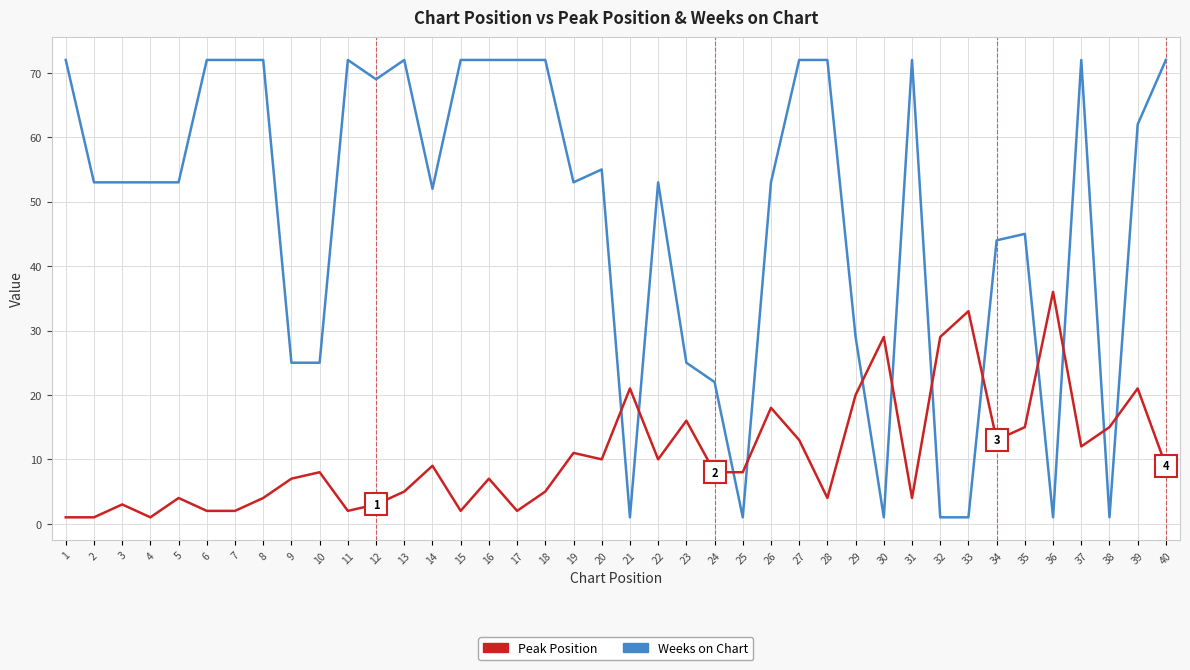

Does the chart have visible grid lines?

Yes